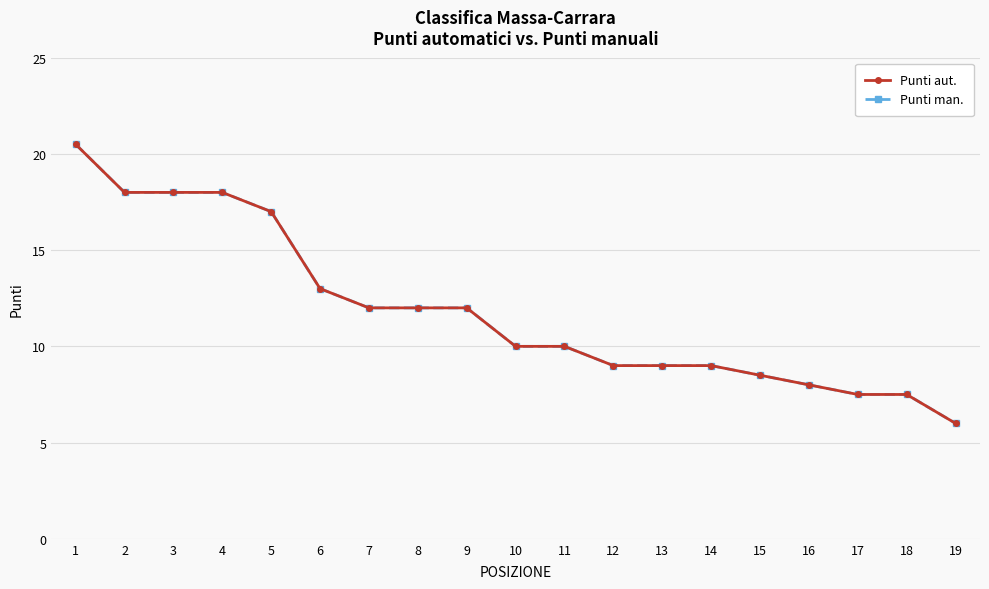

True or false: Punti man. has more than 0 points higher than both neighbors.

False